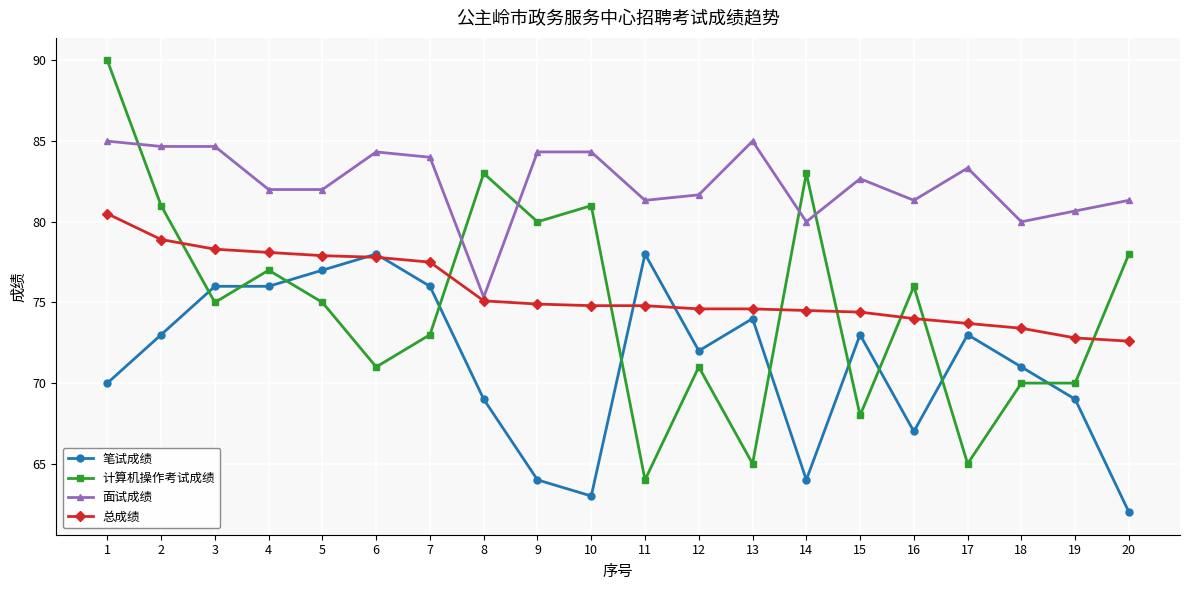

What is the approximate value of 总成绩 at 5?

77.9